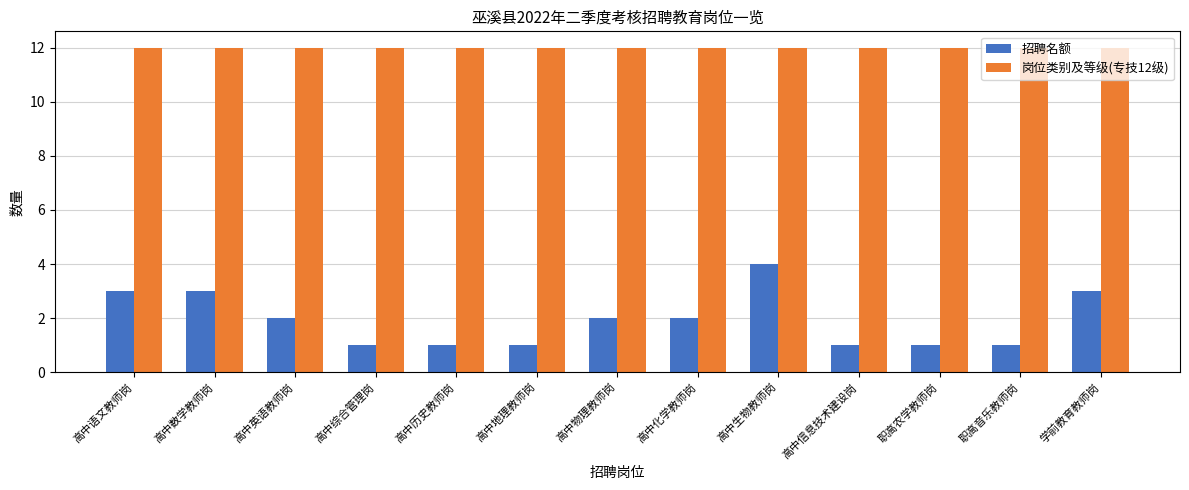

Reading left to right, list all the values displayed in this chart.

招聘名额: 3	3	2	1	1	1	2	2	4	1	1	1	3
岗位类别及等级(专技12级): 12	12	12	12	12	12	12	12	12	12	12	12	12